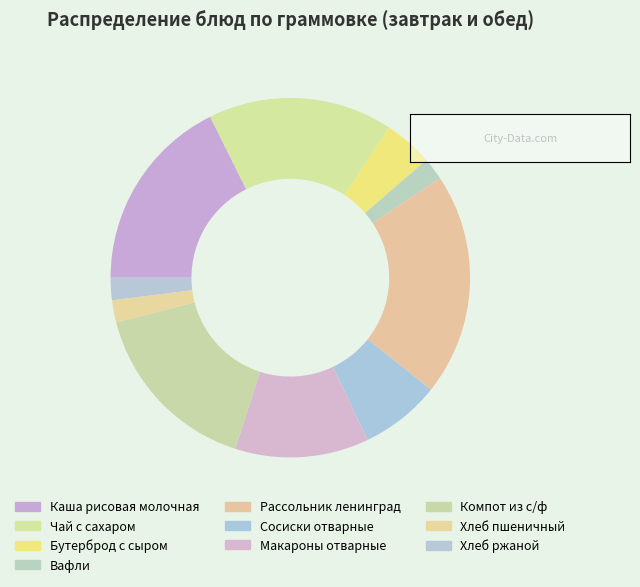

How many segments does this pie chart have?

10